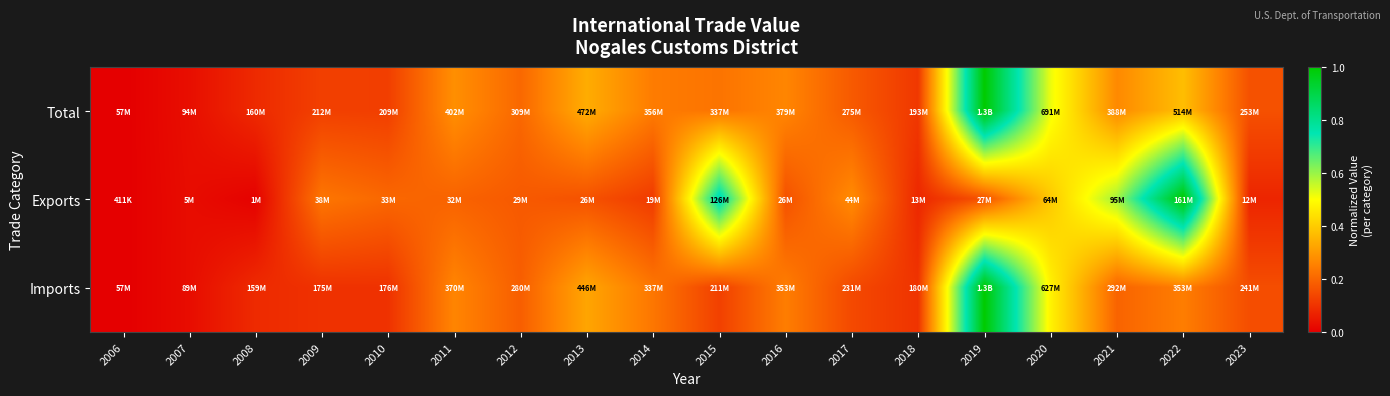

Reading right to left, transcribe all the data shown in this chart.

Total: 2023=0.2	2022=0.4	2021=0.3	2020=0.5	2019=1.0	2018=0.1	2017=0.2	2016=0.3	2015=0.2	2014=0.2	2013=0.3	2012=0.2	2011=0.3	2010=0.1	2009=0.1	2008=0.1	2007=0.0	2006=0.0
Exports: 2023=0.1	2022=1.0	2021=0.6	2020=0.4	2019=0.2	2018=0.1	2017=0.3	2016=0.2	2015=0.8	2014=0.1	2013=0.2	2012=0.2	2011=0.2	2010=0.2	2009=0.2	2008=0.0	2007=0.0	2006=0.0
Imports: 2023=0.2	2022=0.2	2021=0.2	2020=0.5	2019=1.0	2018=0.1	2017=0.1	2016=0.2	2015=0.1	2014=0.2	2013=0.3	2012=0.2	2011=0.3	2010=0.1	2009=0.1	2008=0.1	2007=0.0	2006=0.0